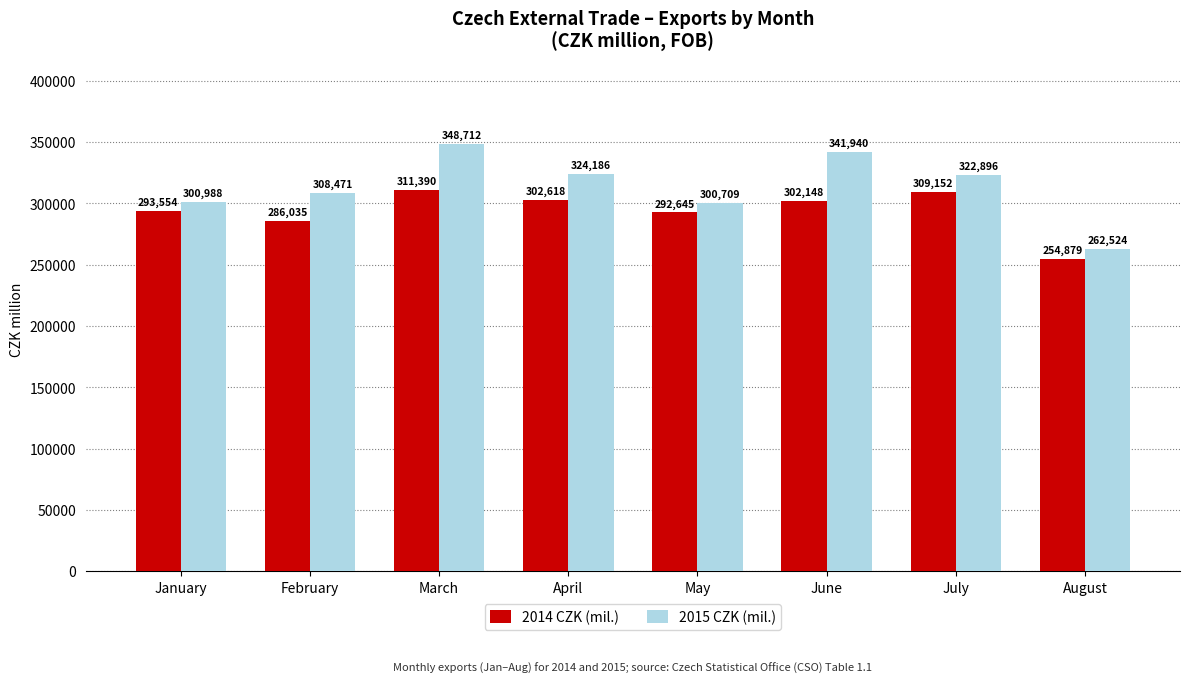

How many series are shown in this chart?

2